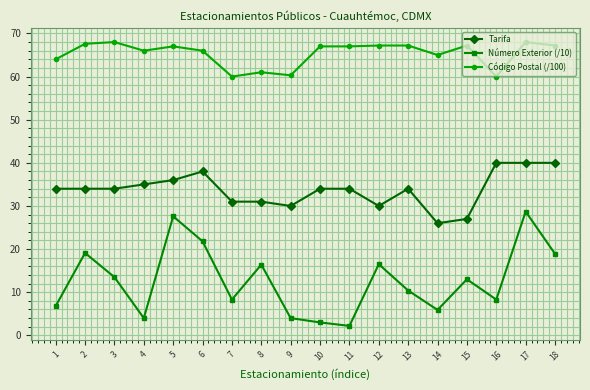

True or false: Número Exterior (/10) has more than 0 interior local peaks.

True